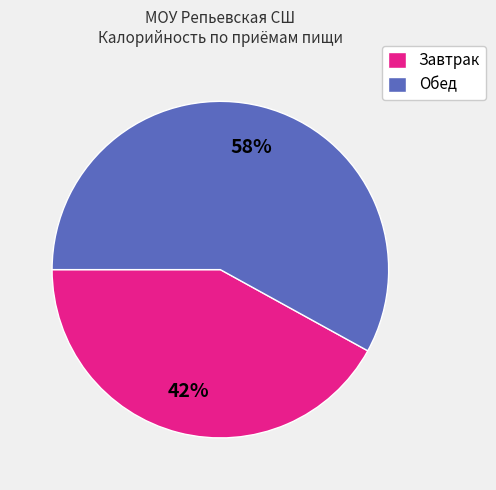

Does Завтрак account for over 50% of the chart?

No